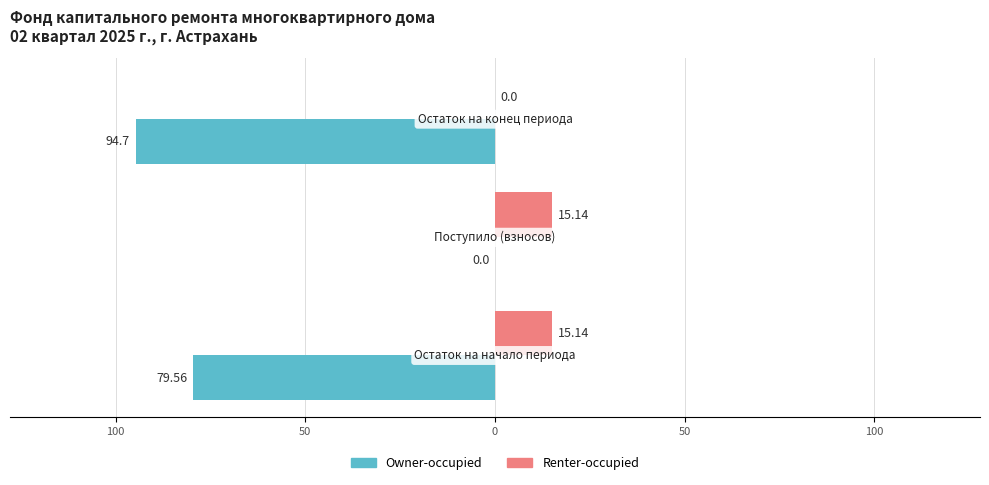

What are all the series names shown in the legend?

Owner-occupied, Renter-occupied